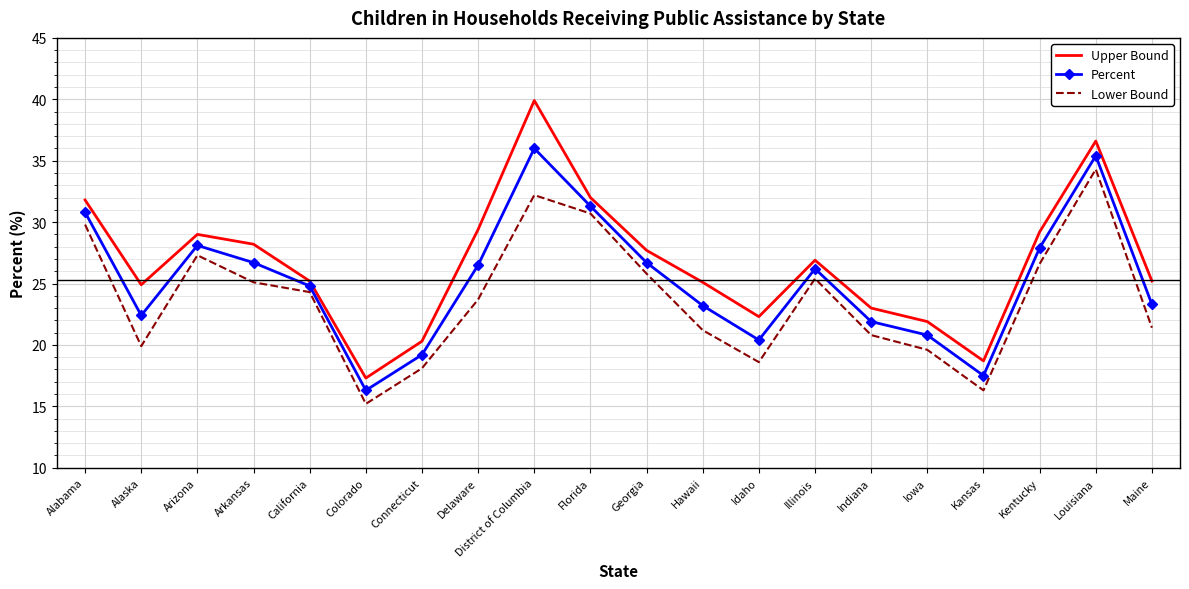

Where is the first local minimum for Percent?

Alaska